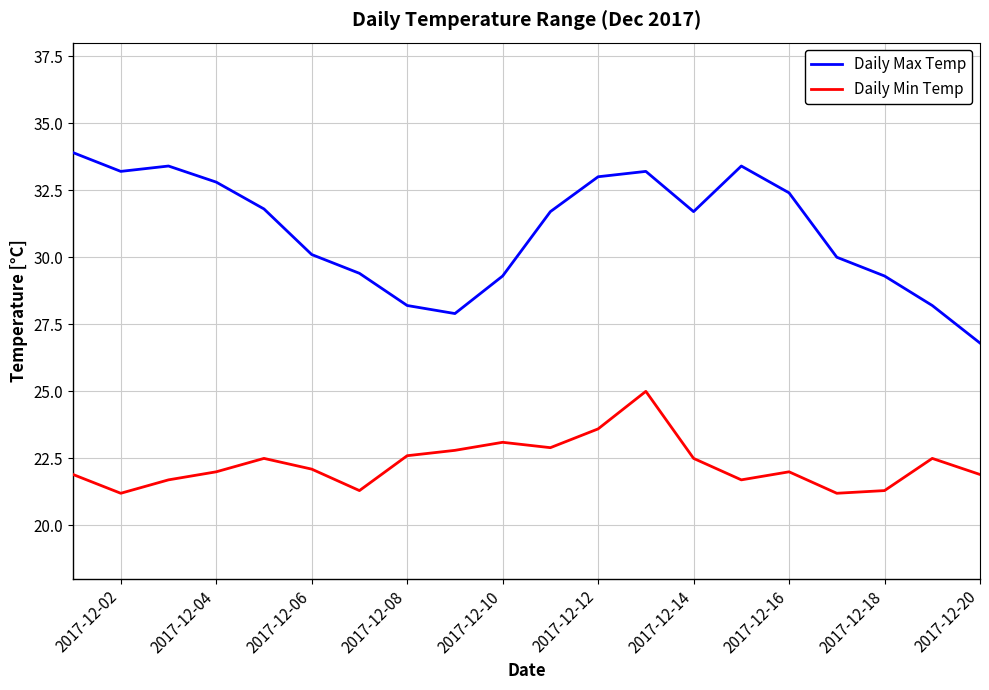

What is the difference between the maximum and minimum values in the Daily Max Temp series?

7.1